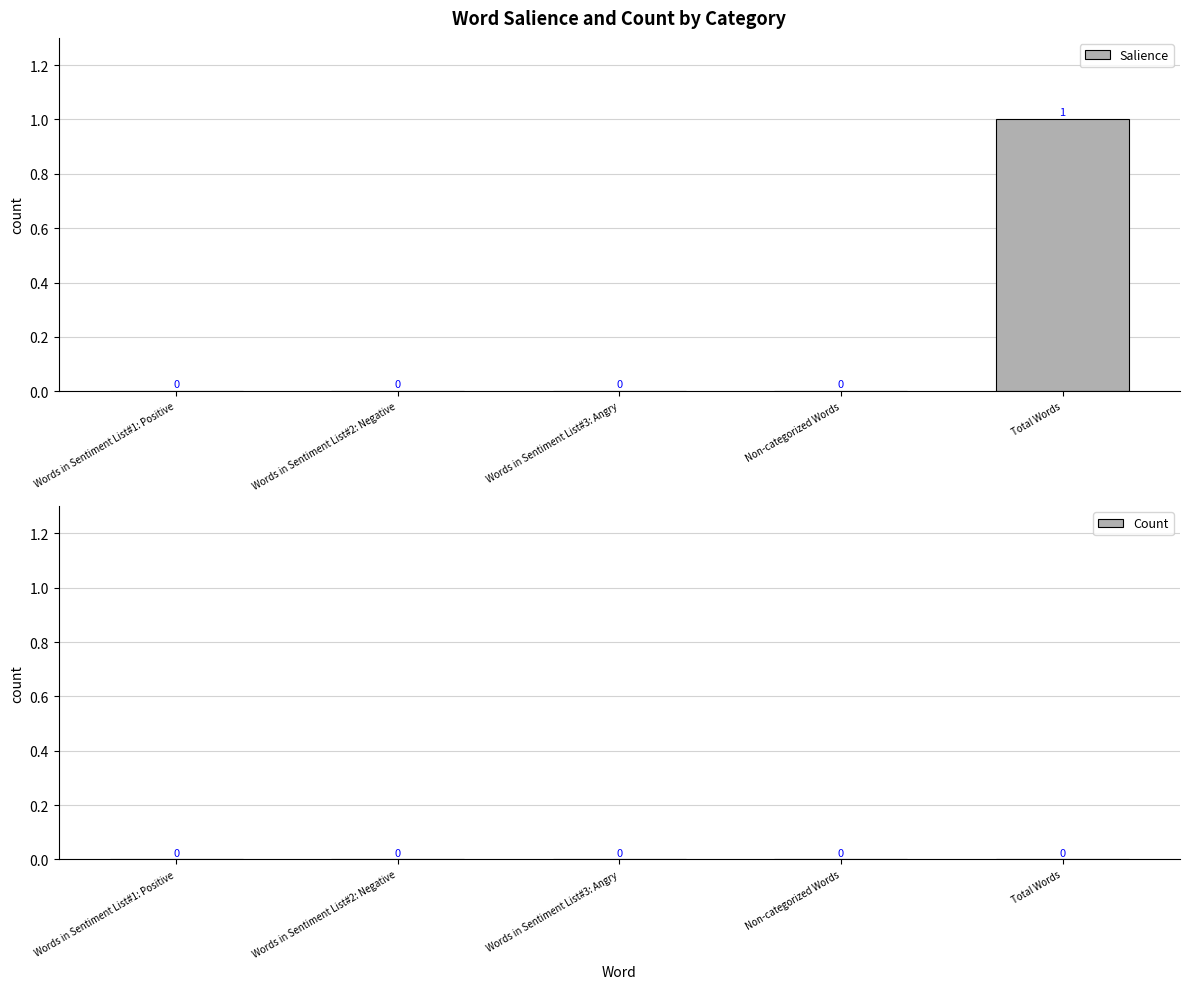

Reading left to right, list all the values displayed in this chart.

Words in Sentiment List#1: Positive=0	Words in Sentiment List#2: Negative=0	Words in Sentiment List#3: Angry=0	Non-categorized Words=0	Total Words=1